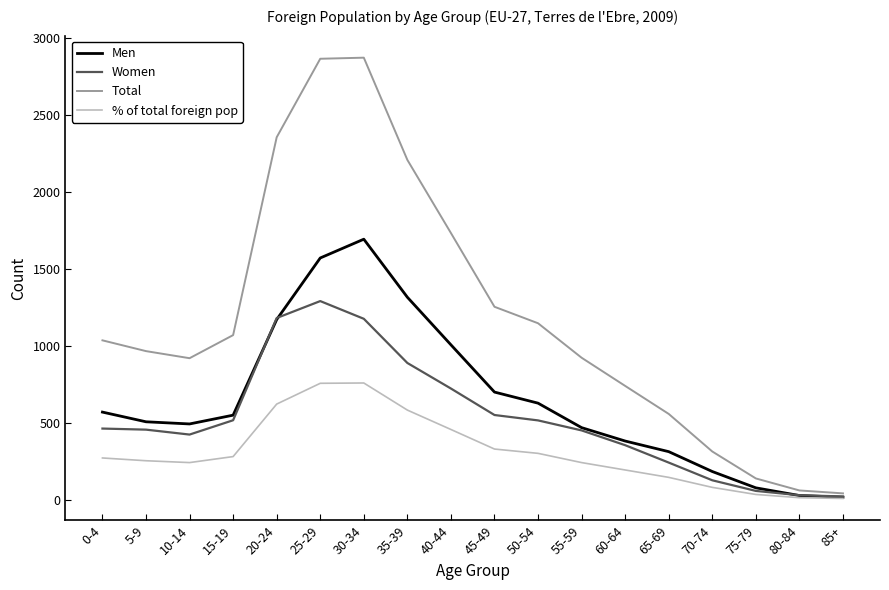

Which series has the largest total across all categories?

Total